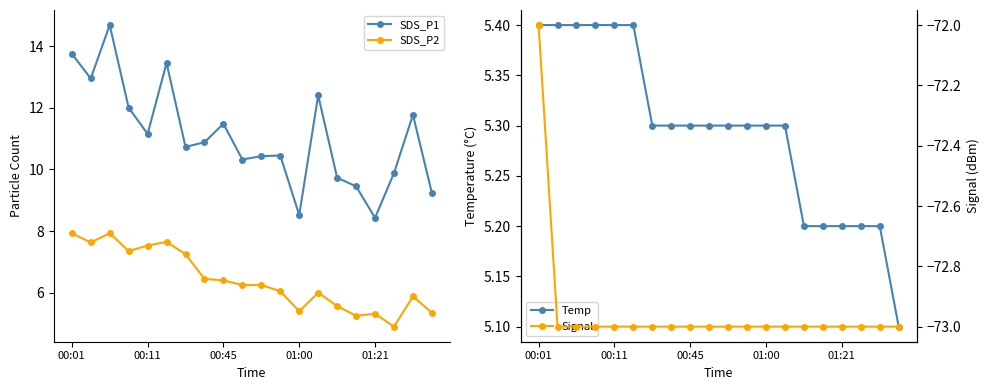

Where does the SDS_P1 series first go above 10?

00:01